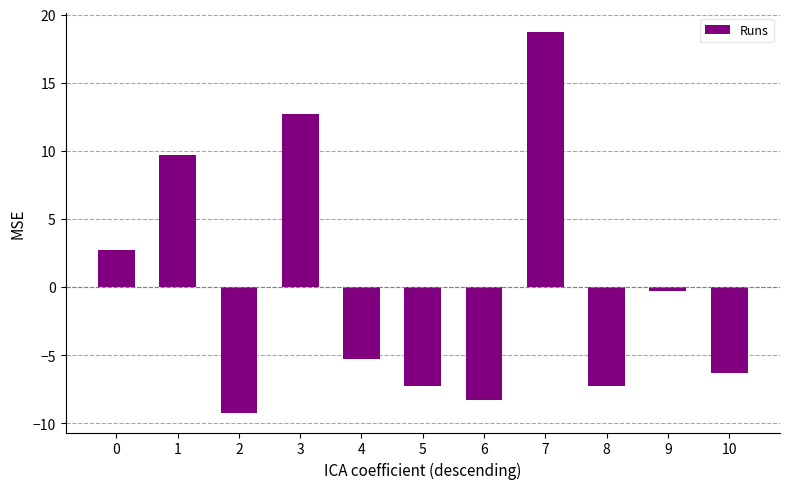

What is the difference between the maximum and minimum values?

28.0